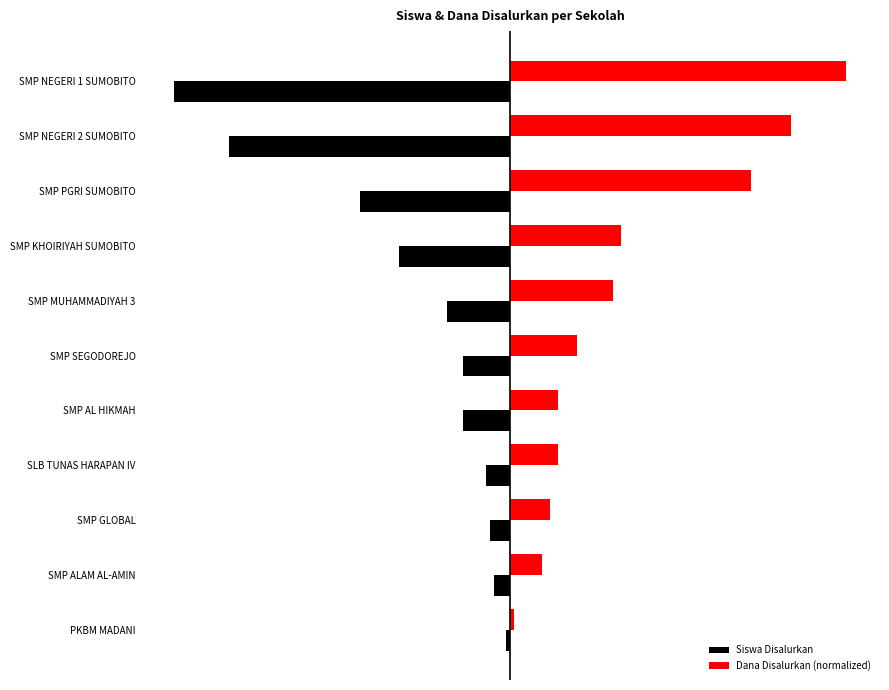

Which label corresponds to the smallest value in the chart?

SMP NEGERI 1 SUMOBITO